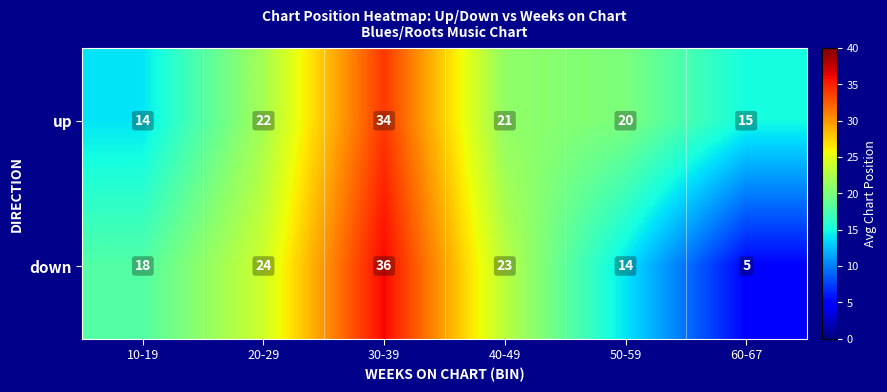

What is the minimum value for up?

14